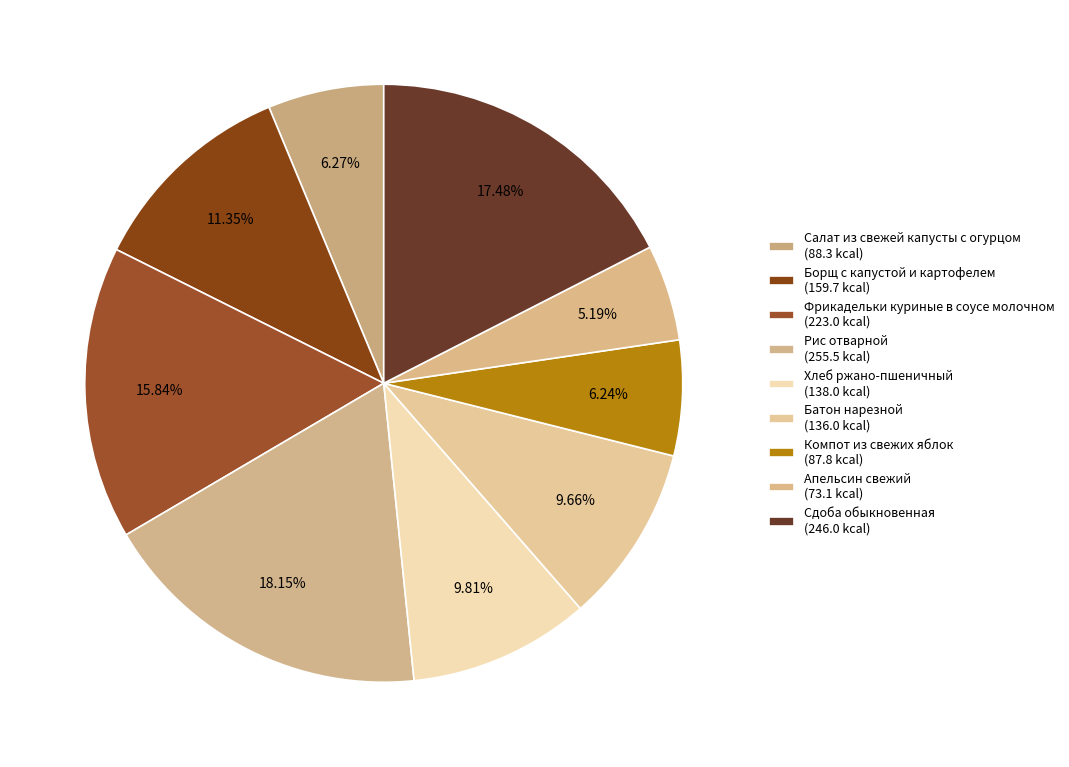

Does Борщ с капустой и картофелем represent more than half of the total?

No